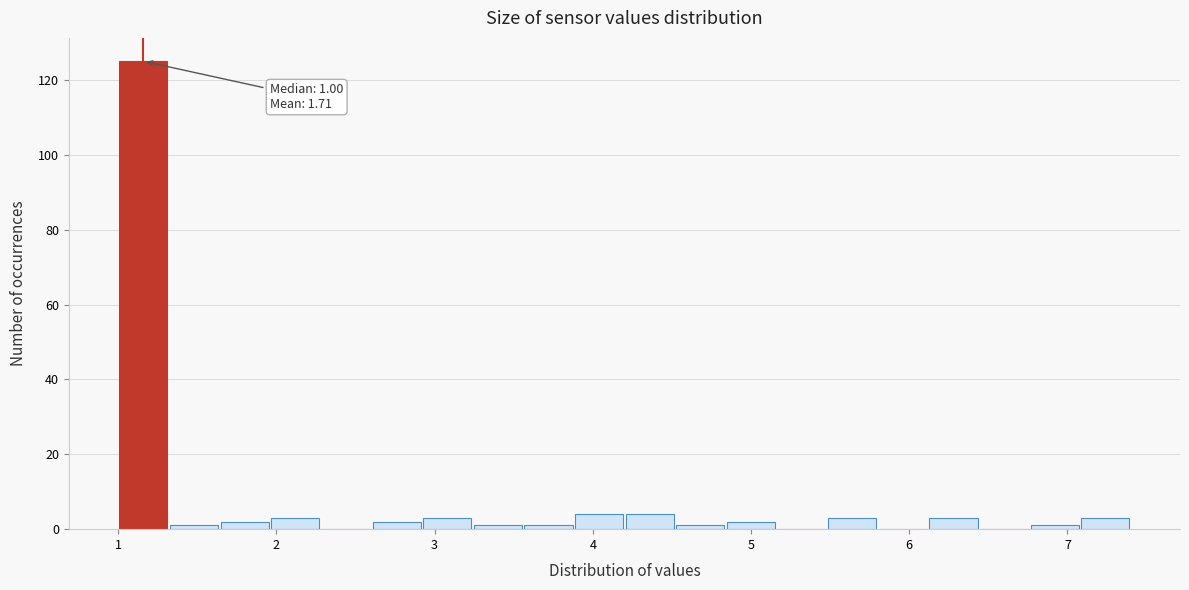

Read against the x-axis, roughly where is the centre of the tallest bar?

1.2